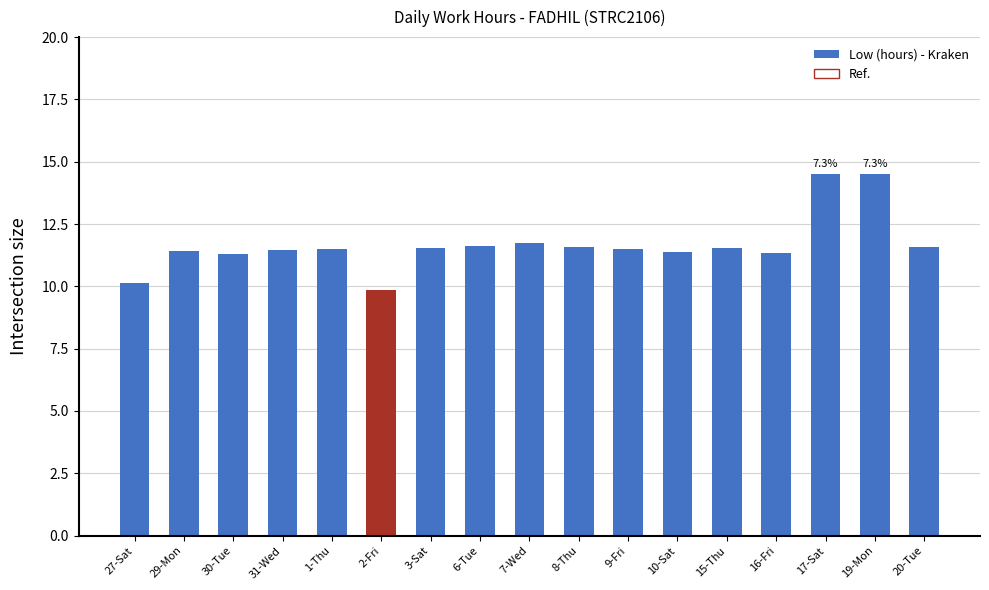

What is the change in value from 30-Tue to 17-Sat?

+3.2